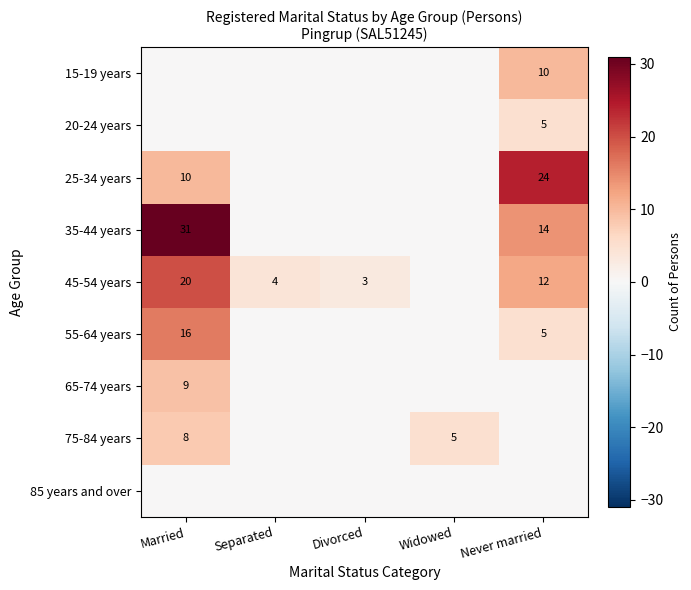

True or false: 45-54 years has a value of 4 at Divorced.

False